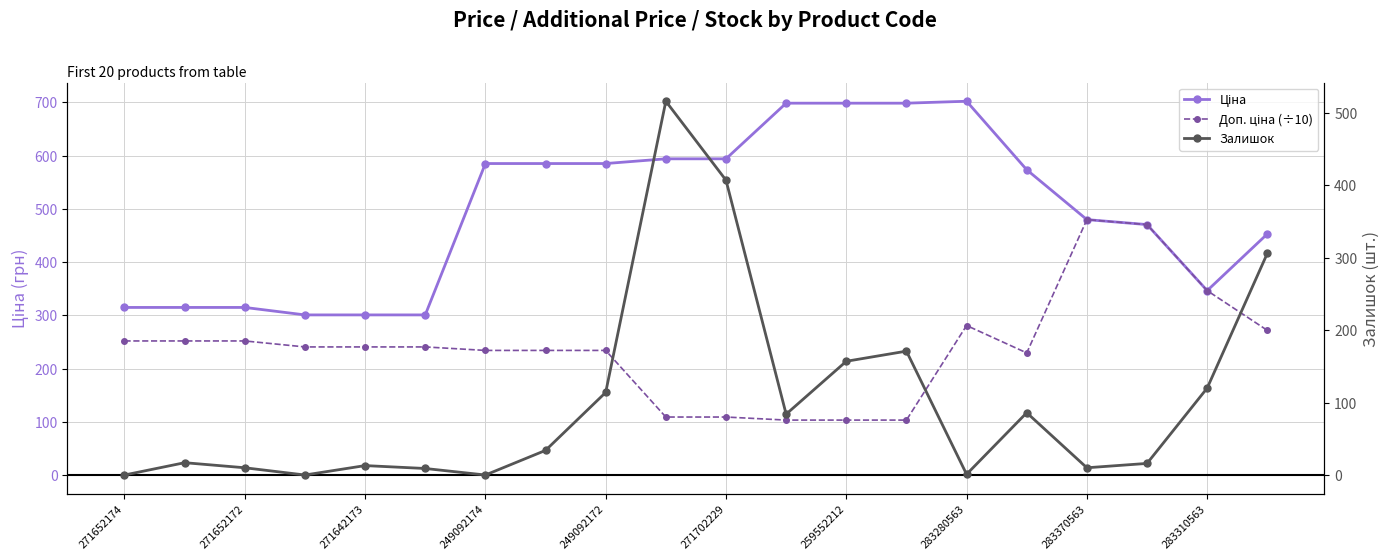

In Доп. ціна (÷10), how many points are higher than both neighbors (excluding endpoints)?

2